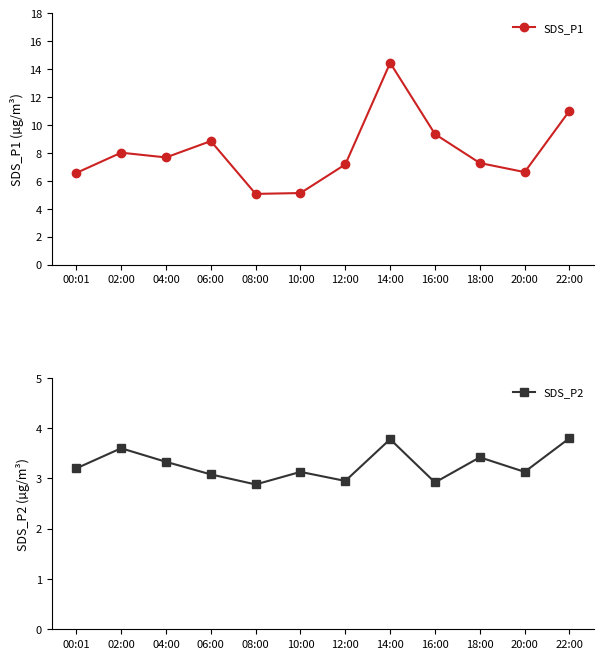

What is the difference between the second highest and second lowest values in the SDS_P1 series?

5.9